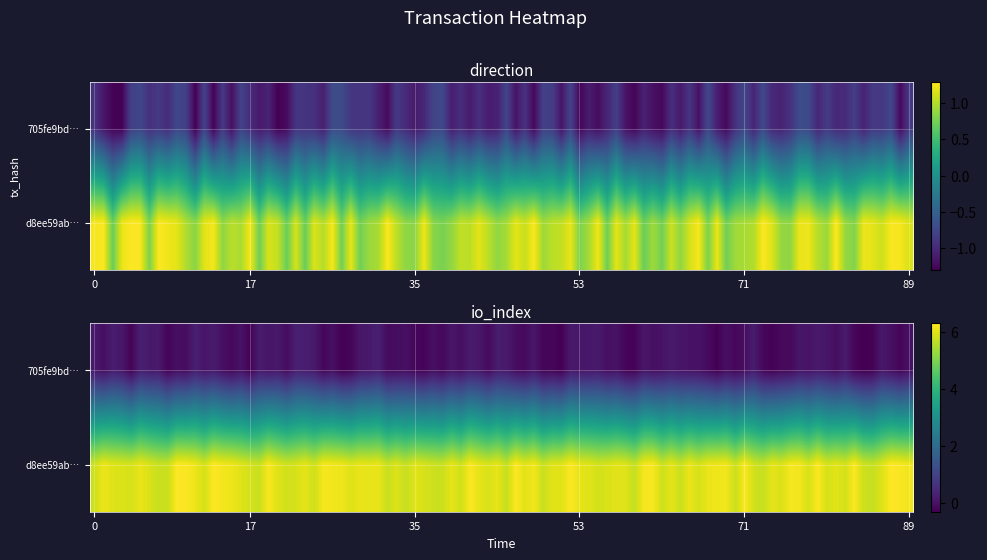

At which label does d8ee59ab7436dc519f399dcba6638bf4673a56f reach its peak?

1